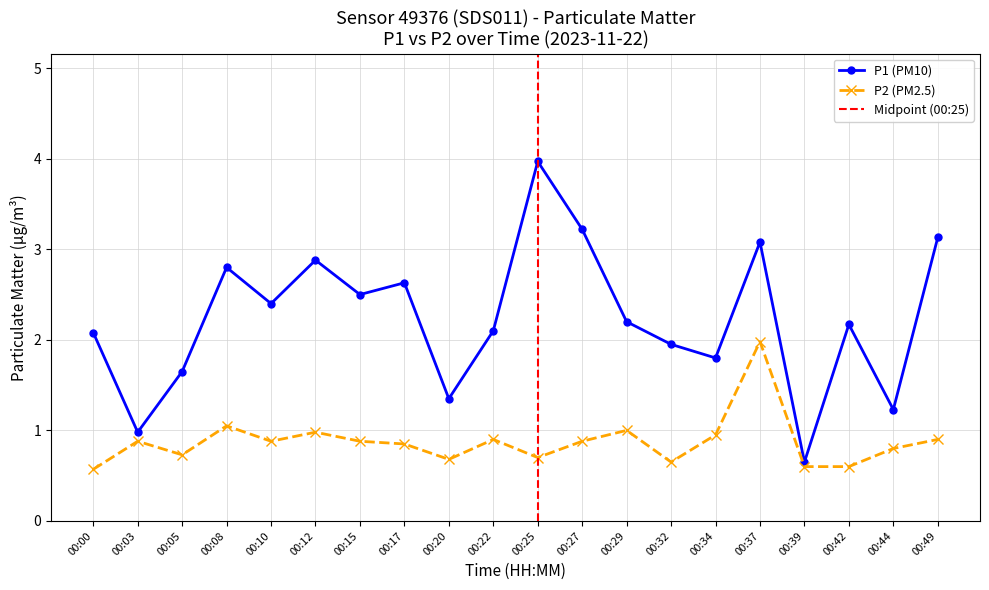

How many values in the P1 series are below 2?

7